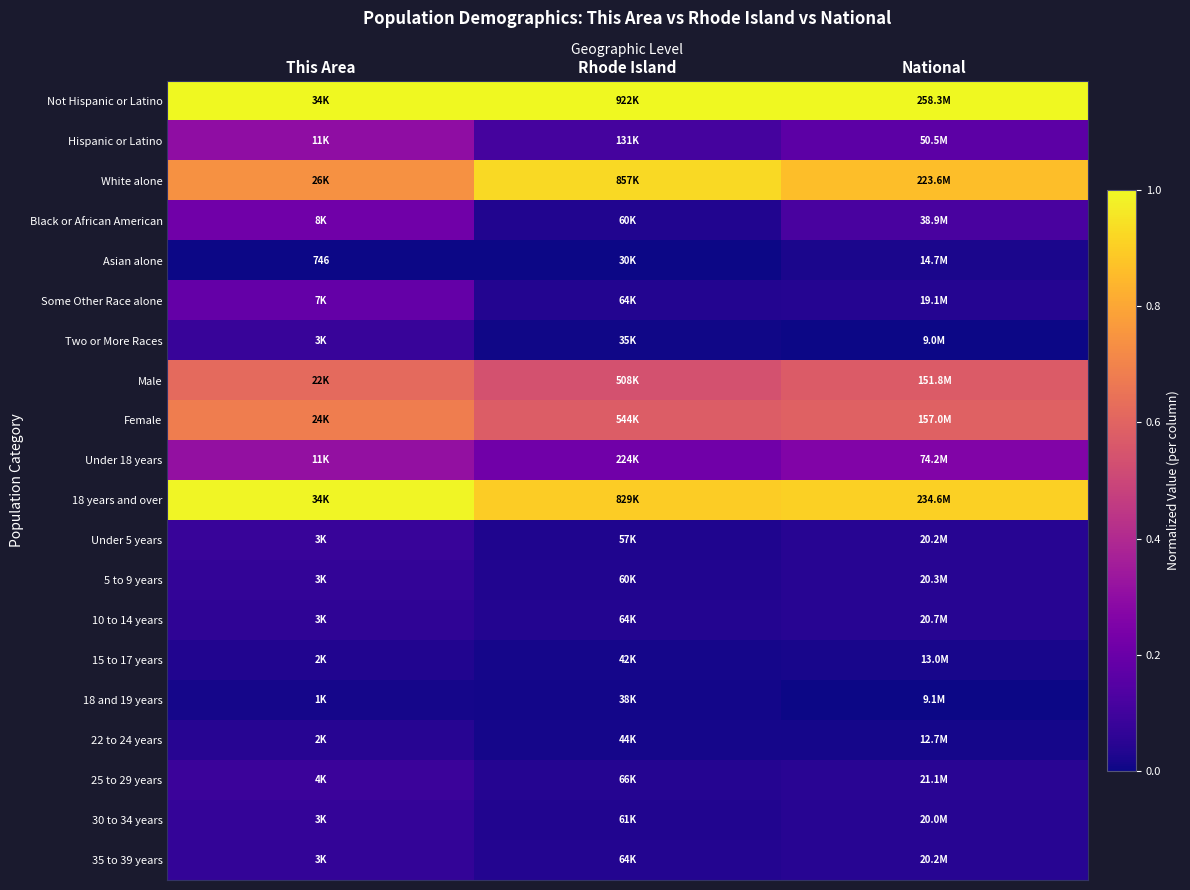

At how many categories does at least one series exceed 0?

3